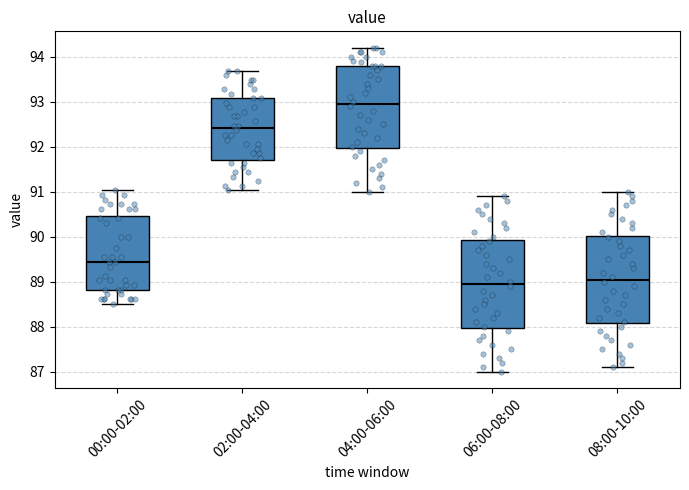

Reading left to right, transcribe this box plot: for each box, give where its median line is, the range the box spans, and where its two whiskers end, as read against the y-axis. The values are not printed on the chart, so give them approximately, as read against the axis.

00:00-02:00: median 89.4, box 88.8 to 90.5, whiskers 88.5 to 91.0
02:00-04:00: median 92.4, box 91.7 to 93.1, whiskers 91.0 to 93.7
04:00-06:00: median 93.0, box 92.0 to 93.8, whiskers 91.0 to 94.2
06:00-08:00: median 89.0, box 88.0 to 89.9, whiskers 87.0 to 90.9
08:00-10:00: median 89.1, box 88.1 to 90.0, whiskers 87.1 to 91.0